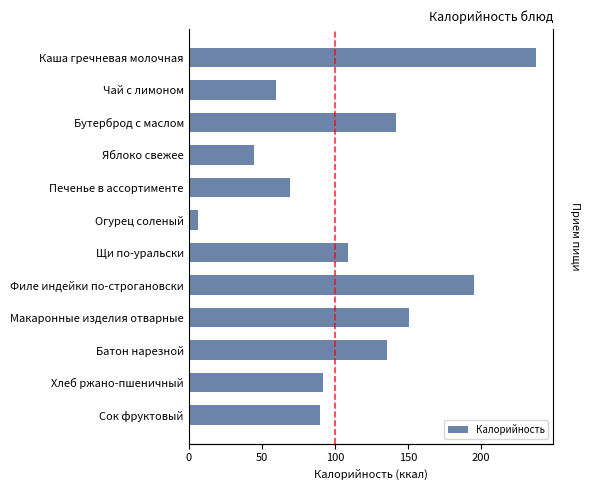

What is the difference between the values at Каша гречневая молочная and Макаронные изделия отварные?

86.5